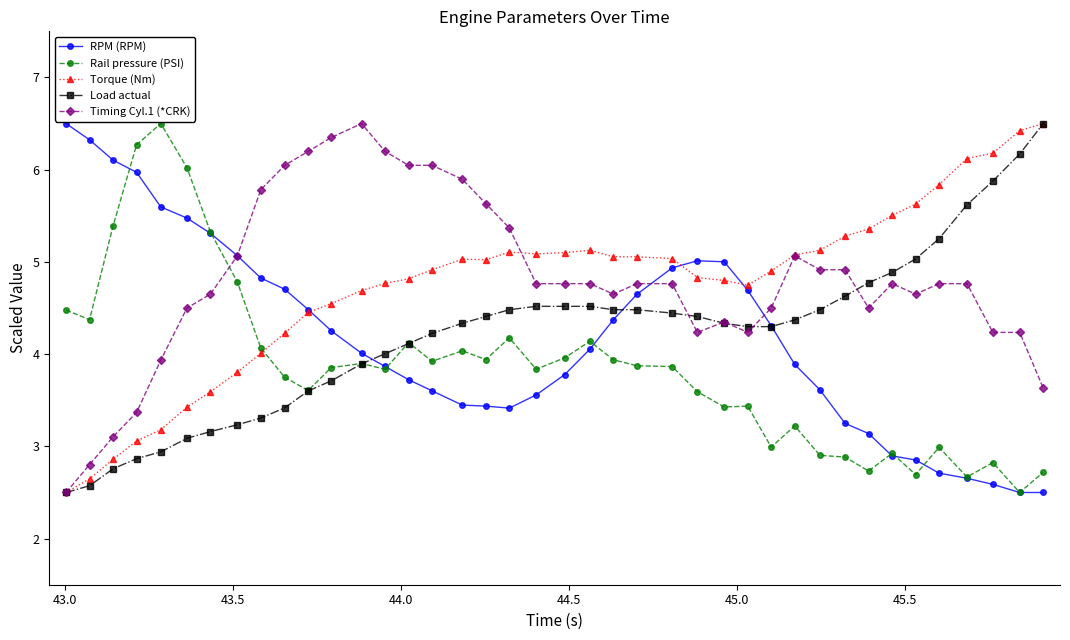

How many intersections are there between Load actual and RPM (RPM)?

3